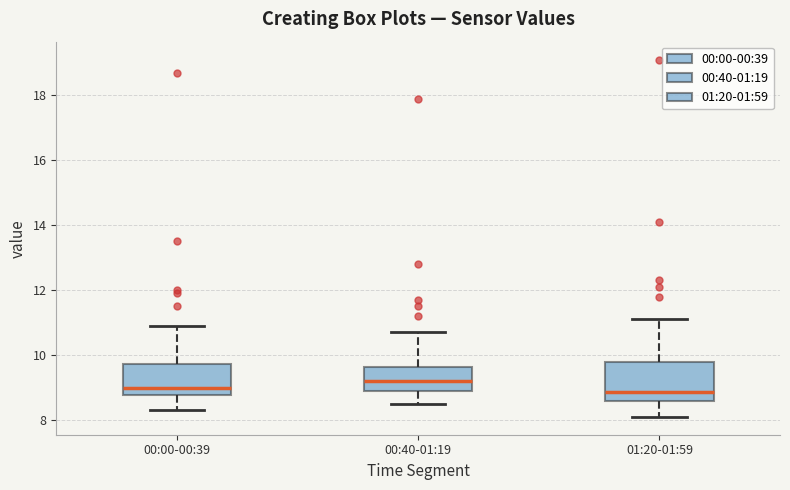

Reading left to right, transcribe this box plot: for each box, give where its median line is, the range the box spans, and where its two whiskers end, as read against the y-axis. The values are not printed on the chart, so give them approximately, as read against the axis.

00:00-00:39: median 9.0, box 8.8 to 9.8, whiskers 8.4 to 11.0
00:40-01:19: median 9.2, box 9.0 to 9.6, whiskers 8.6 to 10.8
01:20-01:59: median 8.8, box 8.6 to 9.8, whiskers 8.2 to 11.2